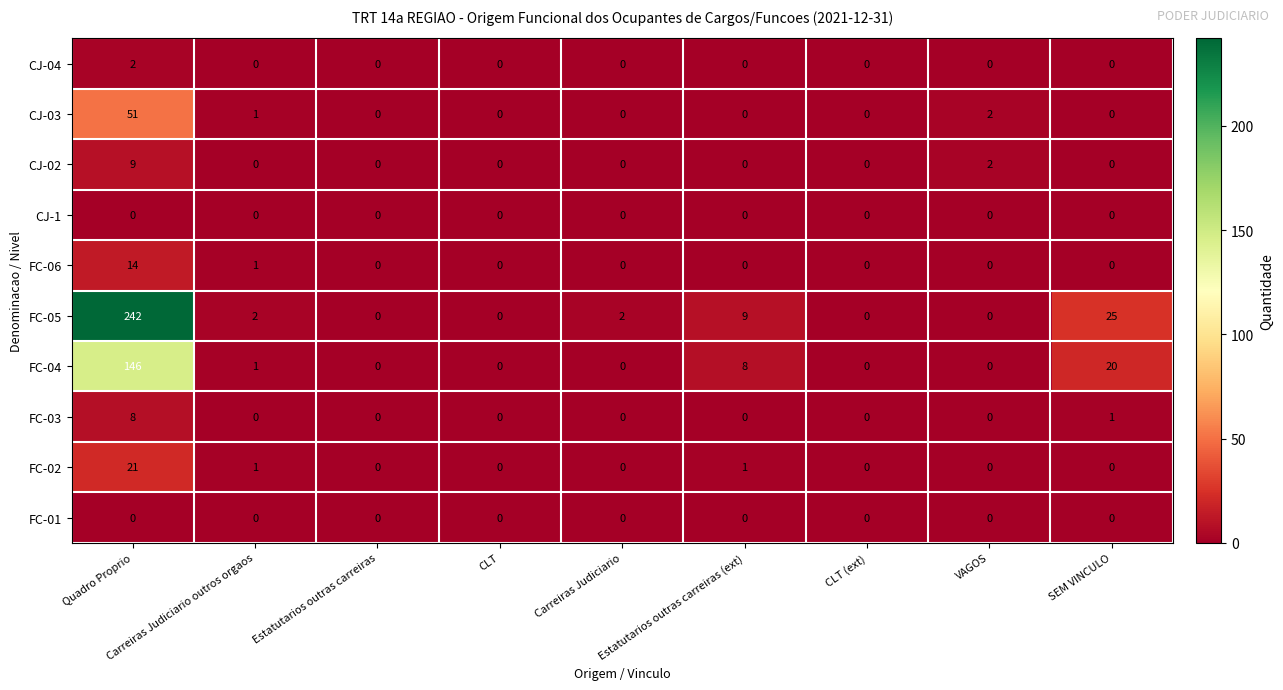

What is the maximum value shown in the chart?

242